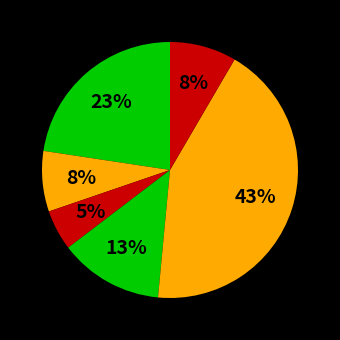

To the nearest percent, what is the difference between the largest and smallest slice percentages?

38%